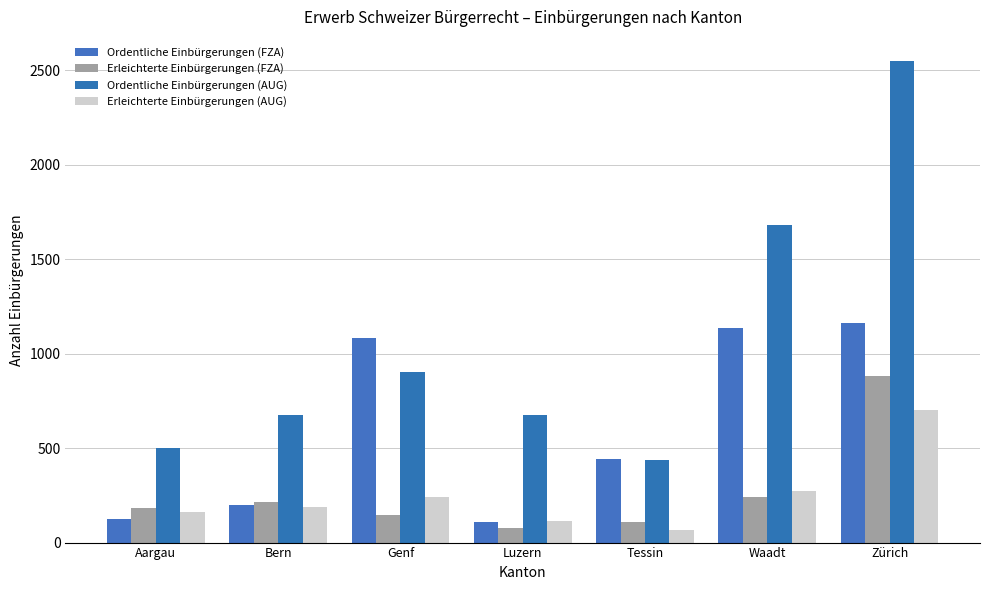

Between Waadt and Zürich, which series saw the biggest shift?

Ordentliche Einbürgerungen (AUG)